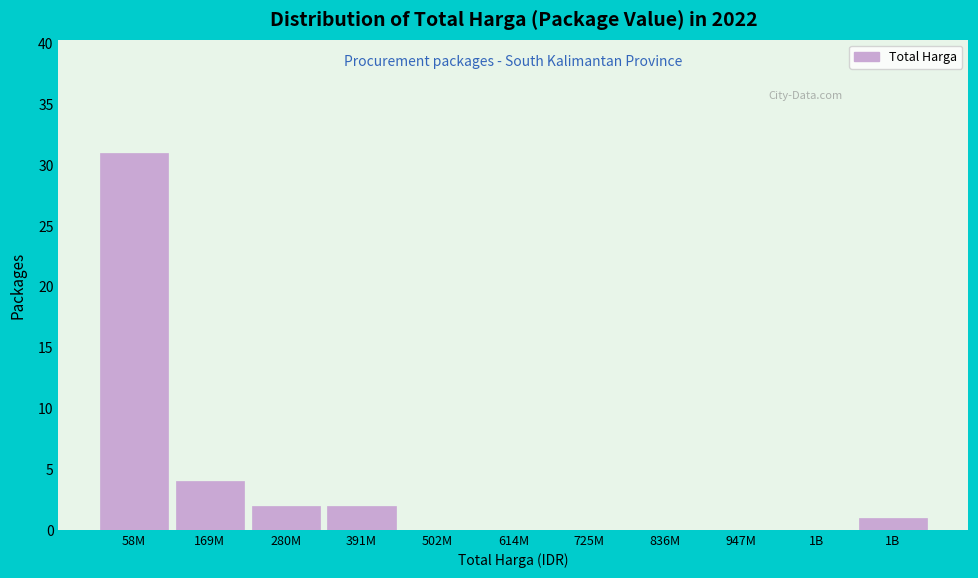

How many data points does each series have?

11